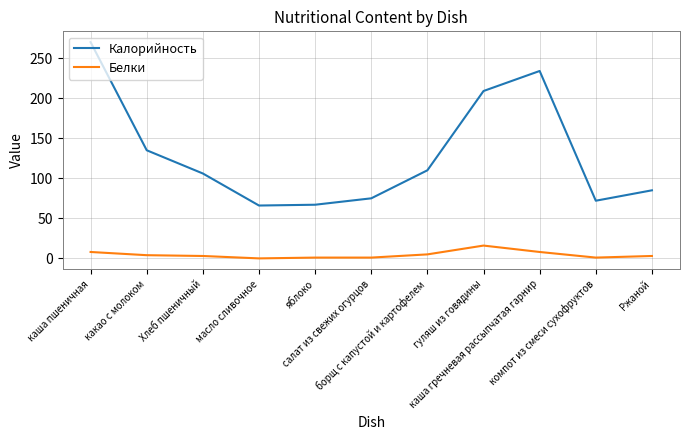

Rank the series by their average value, from lowest to highest.

Белки, Калорийность